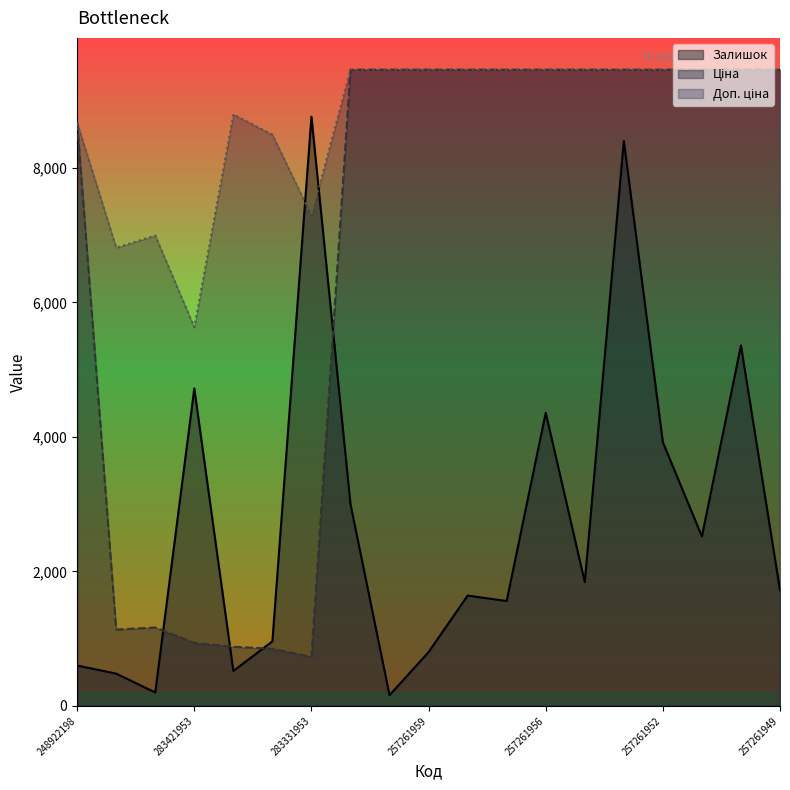

What is the sum of the Доп. ціна values at 257261949 and 283391953?

18253.4